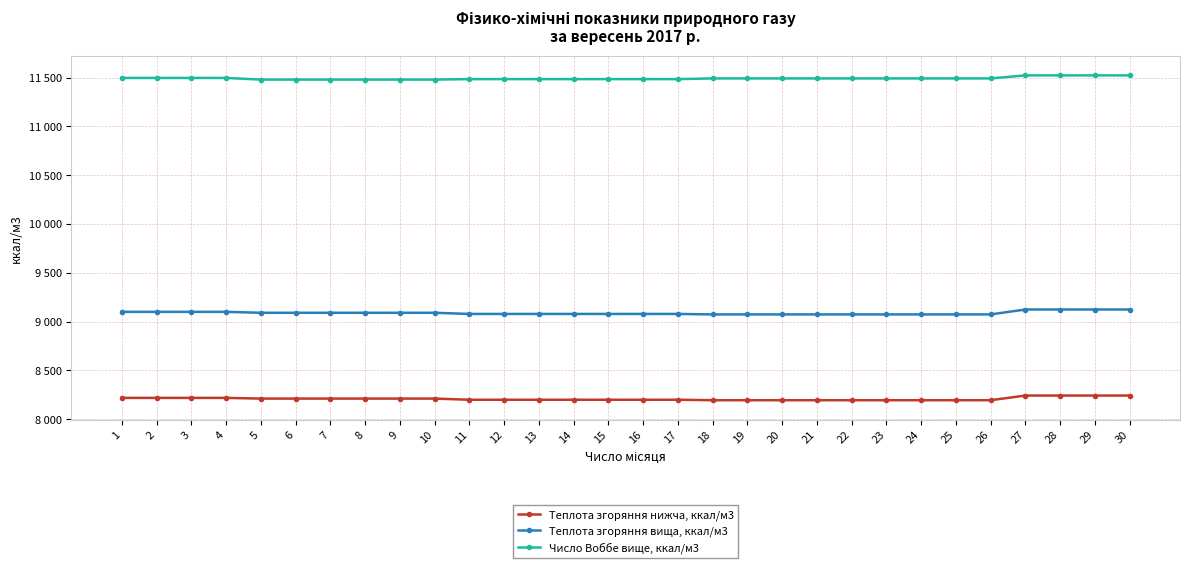

List the series in order of their overall mean, lowest first.

Теплота згоряння нижча, ккал/м3, Теплота згоряння вища, ккал/м3, Число Воббе вище, ккал/м3